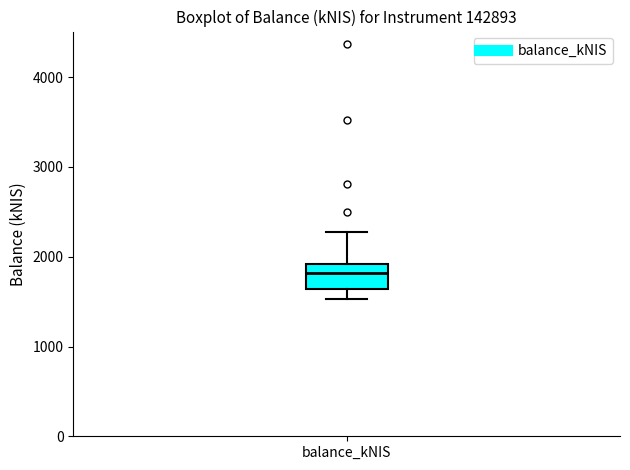

Where does the lower whisker of the box for balance_kNIS end on the y-axis? The values are not printed on the chart, so give them approximately, as read against the axis.

1500